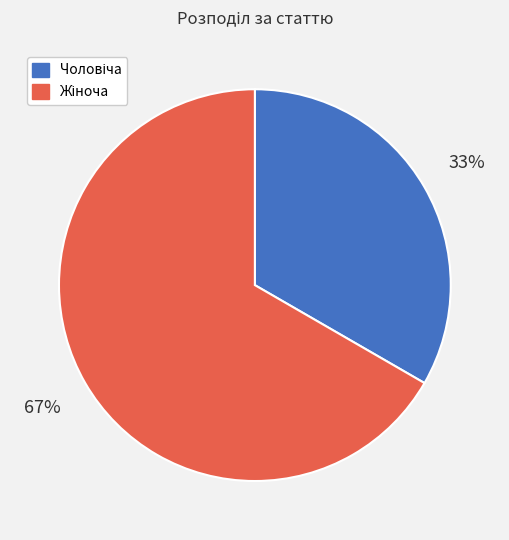

Is there any slice that represents more than half of the pie?

Yes